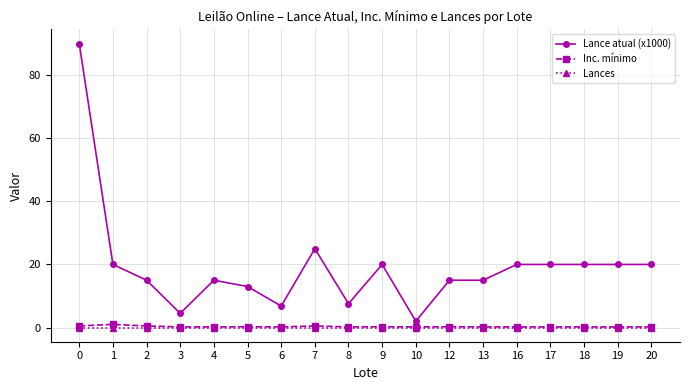

At how many categories does at least one series exceed 28?

1